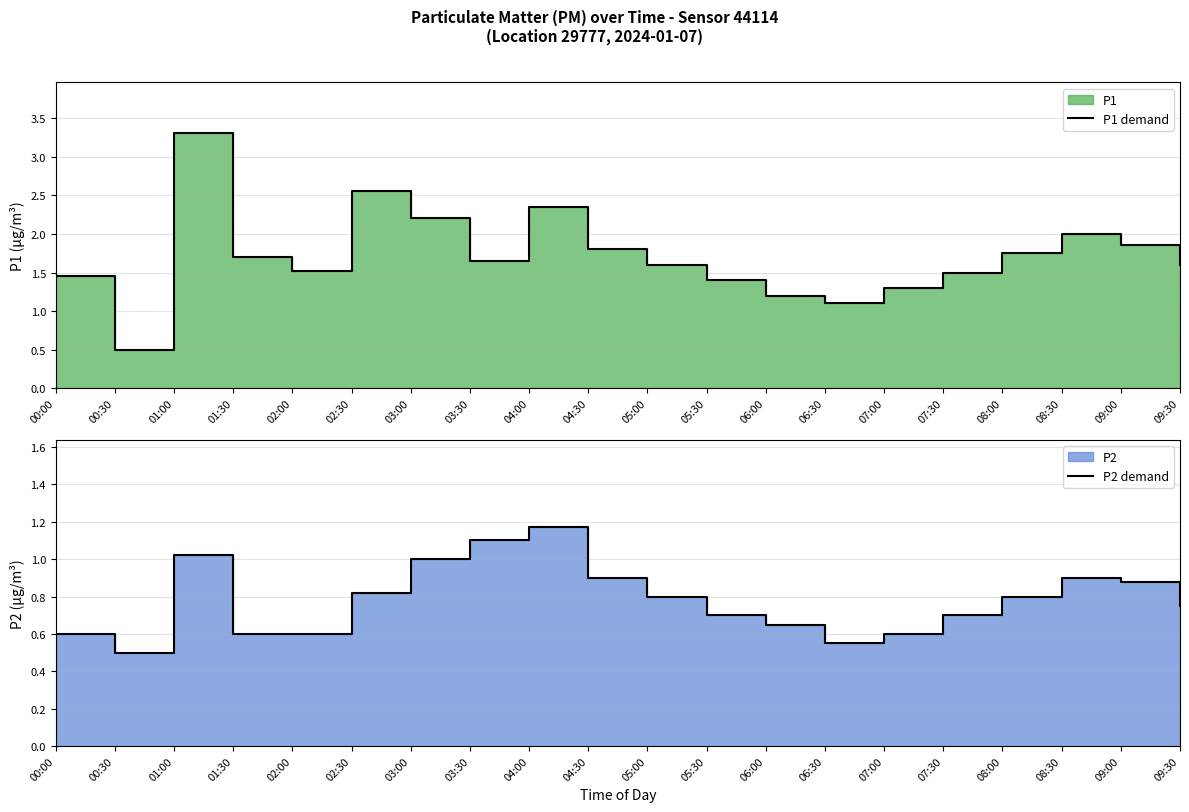

Does the chart have visible grid lines?

Yes